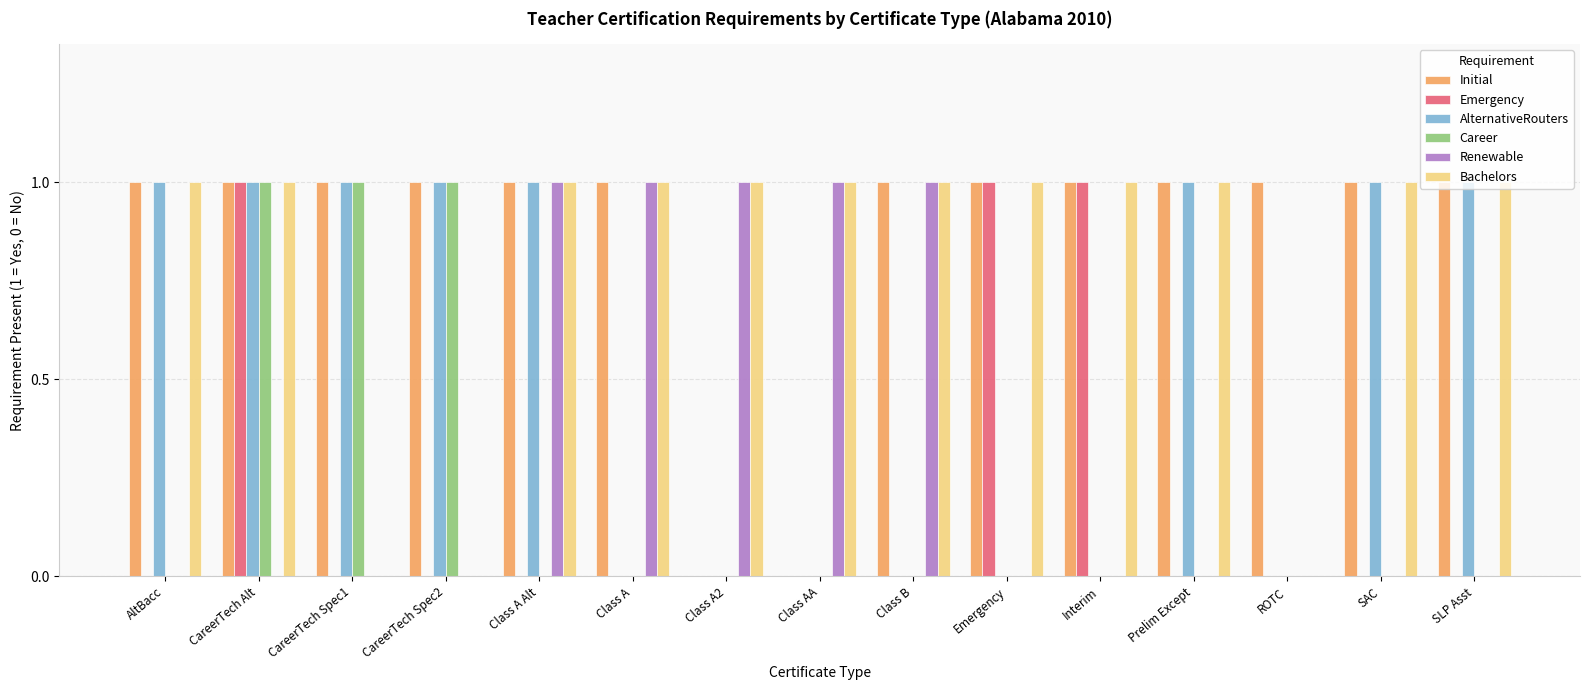

What is the total value across all series at SLP Asst?

3